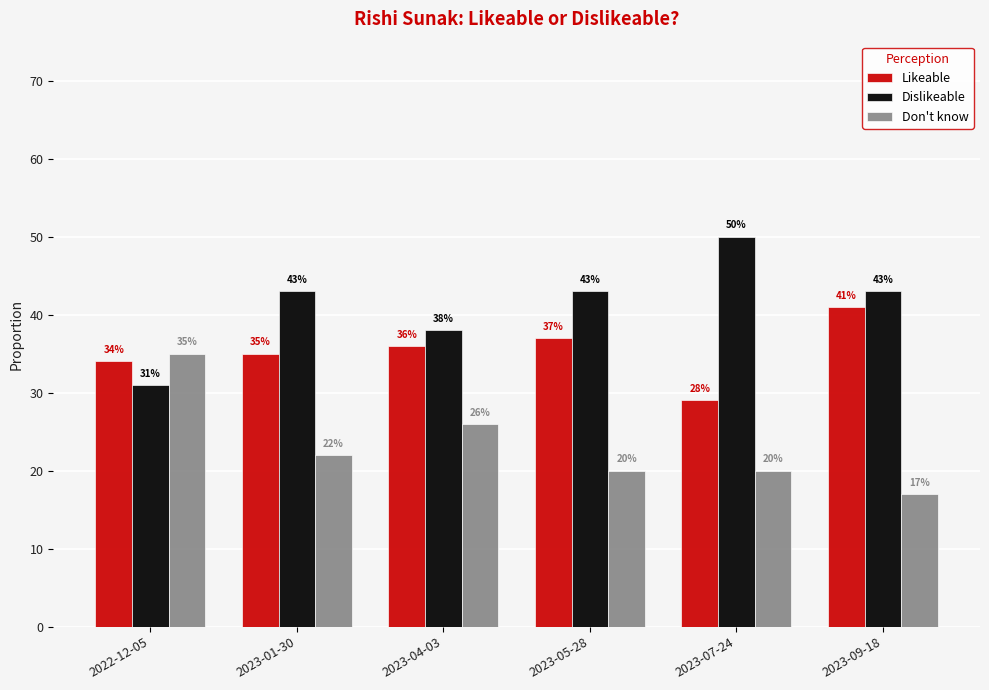

Where does the Don't know series first go above 22?

2022-12-05